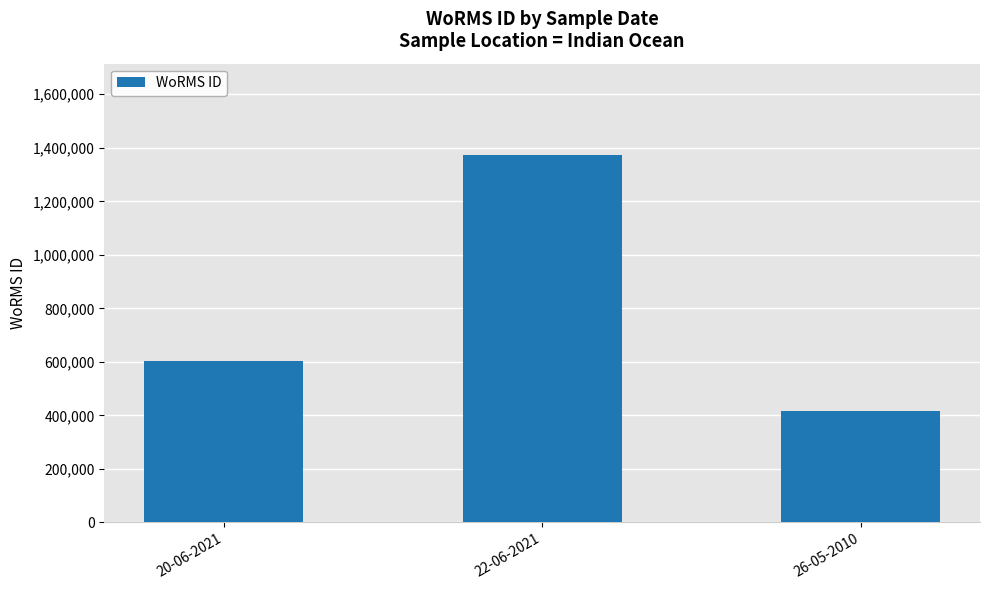

Which has a higher value, 20-06-2021 or 26-05-2010?

20-06-2021